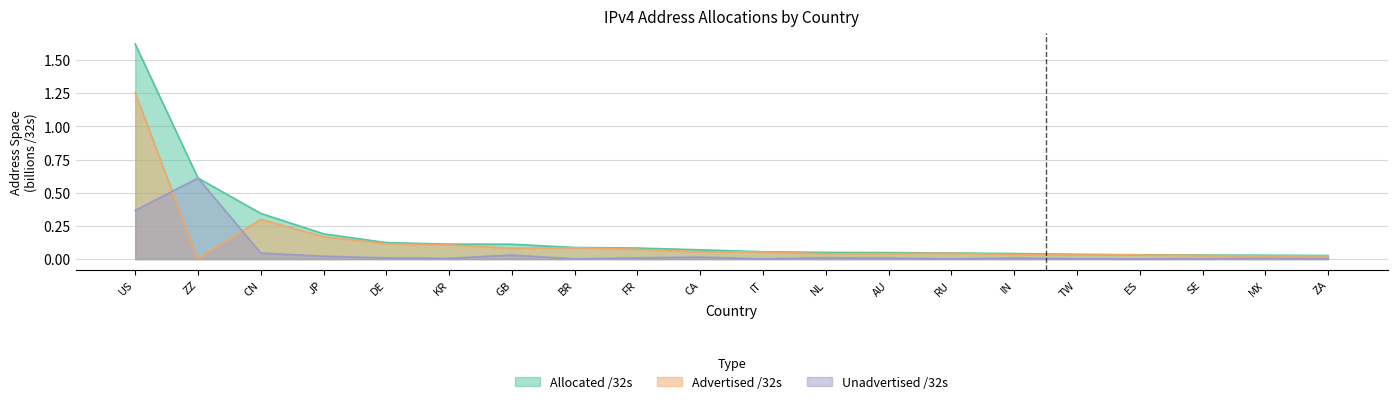

At which label is Allocated /32s closest to 0?

ZA